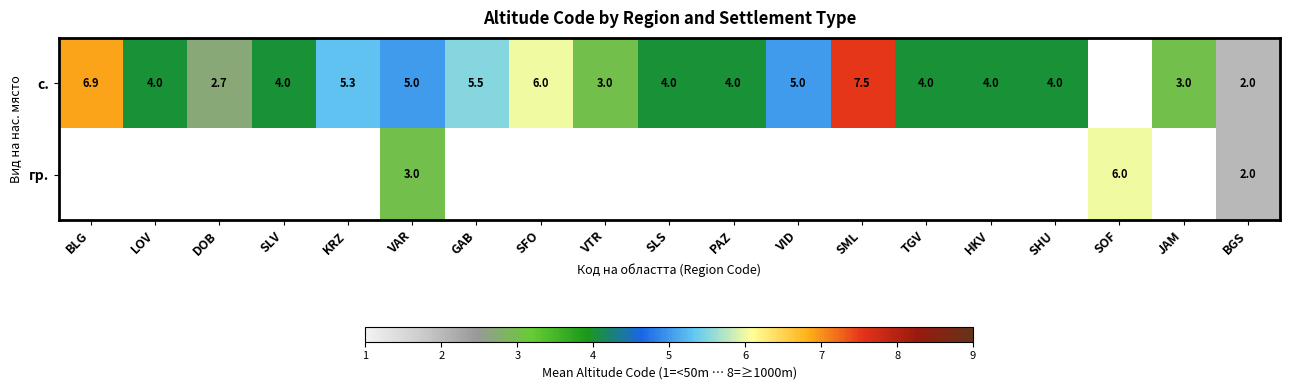

What is the minimum value shown in the chart?

2.0